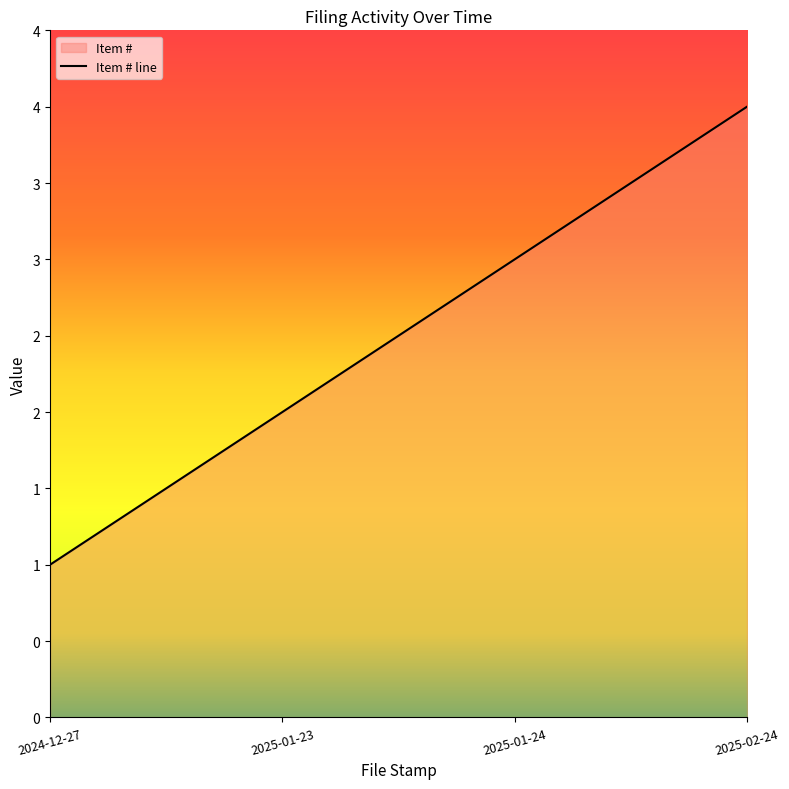

What is the sum of the values at 2025-01-24 and 2025-01-23?

5